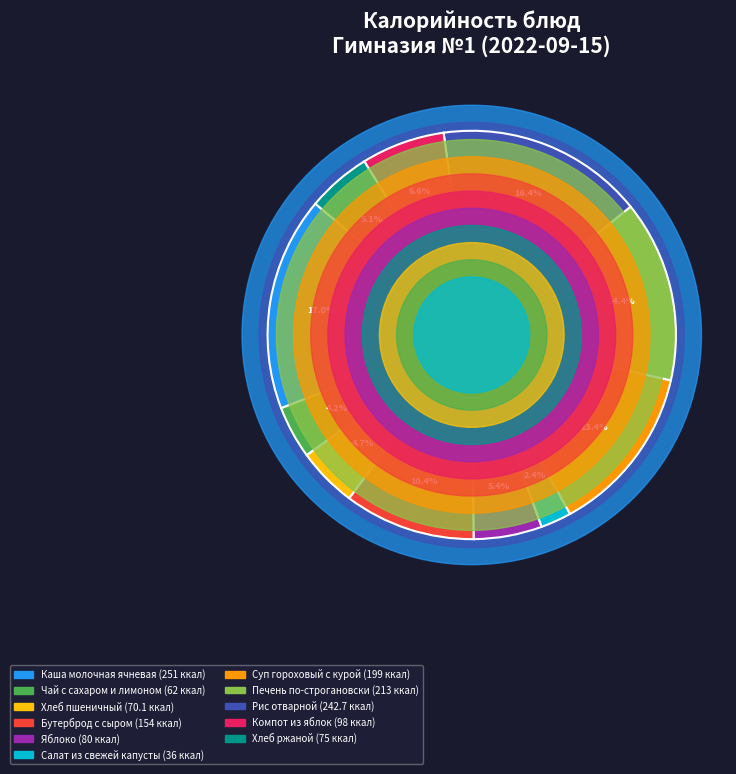

Count the number of slices in the pie.

11